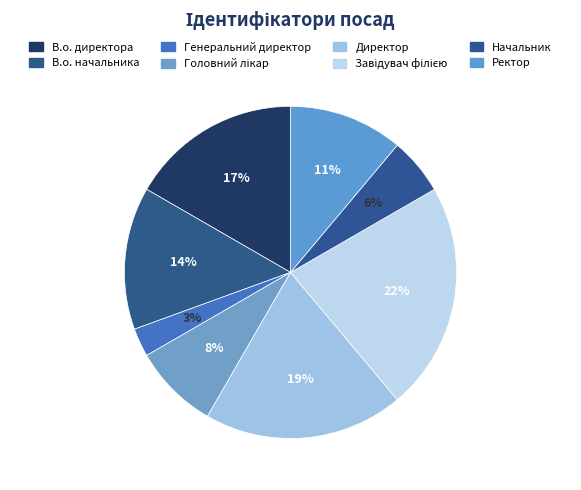

Which category has the biggest portion of the pie?

Завідувач філією